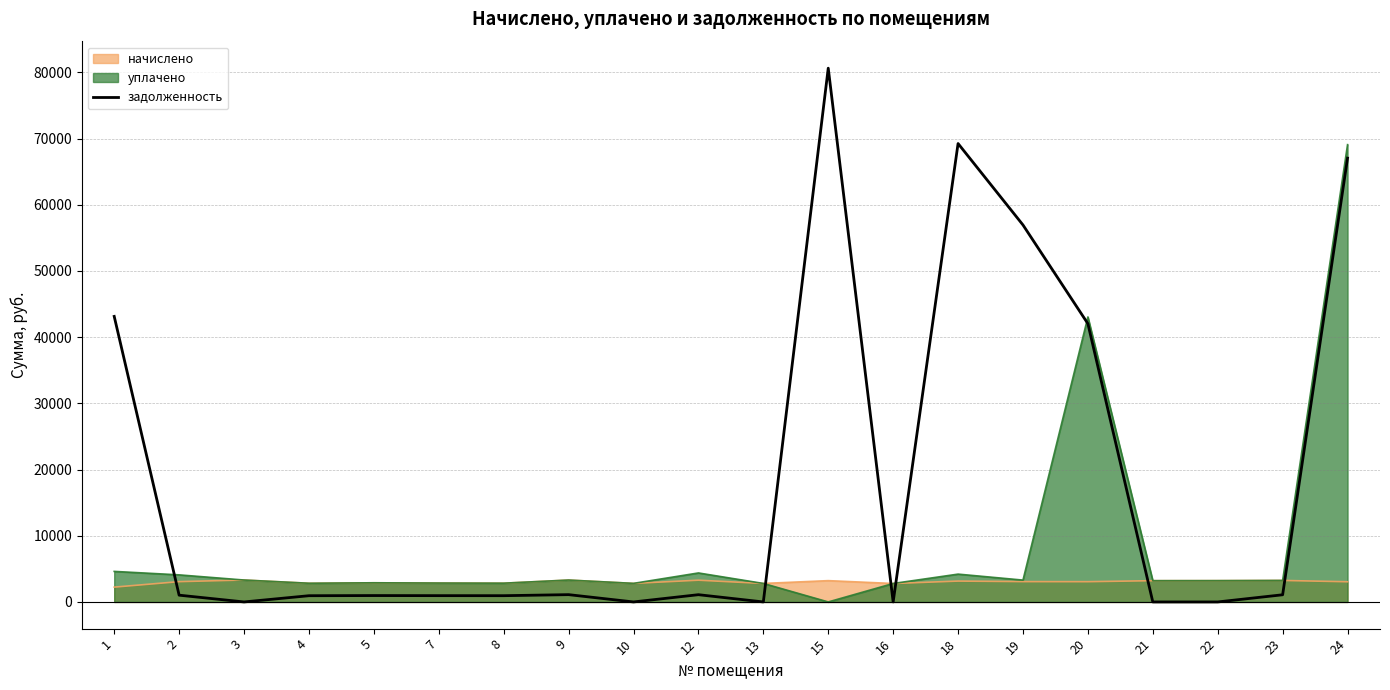

Rank the series by their average value, from highest to lowest.

задолженность, уплачено, начислено